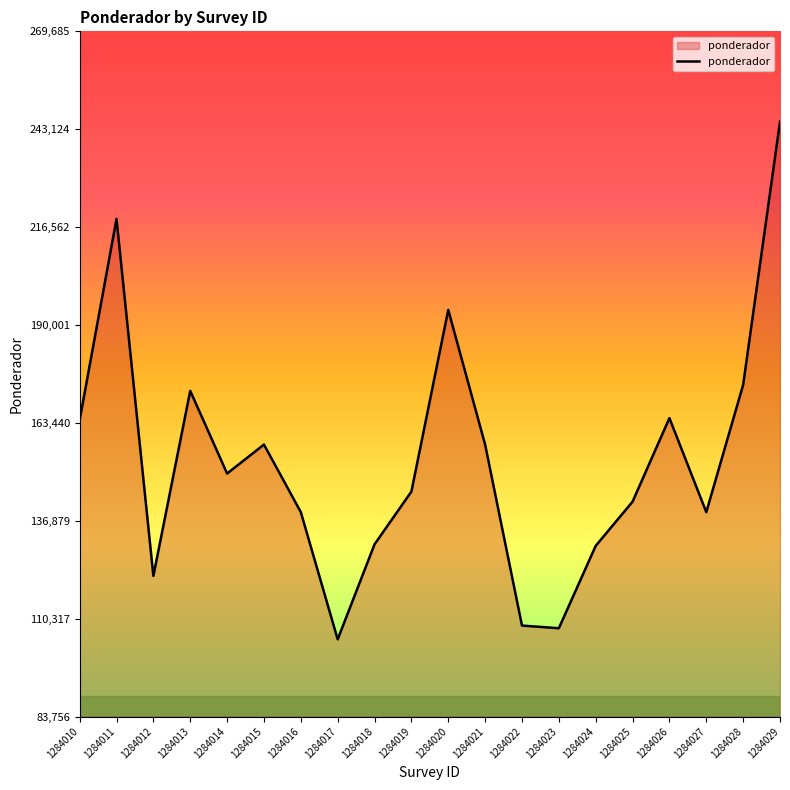

The value at 1284010 is 47702.4. True or false?

False